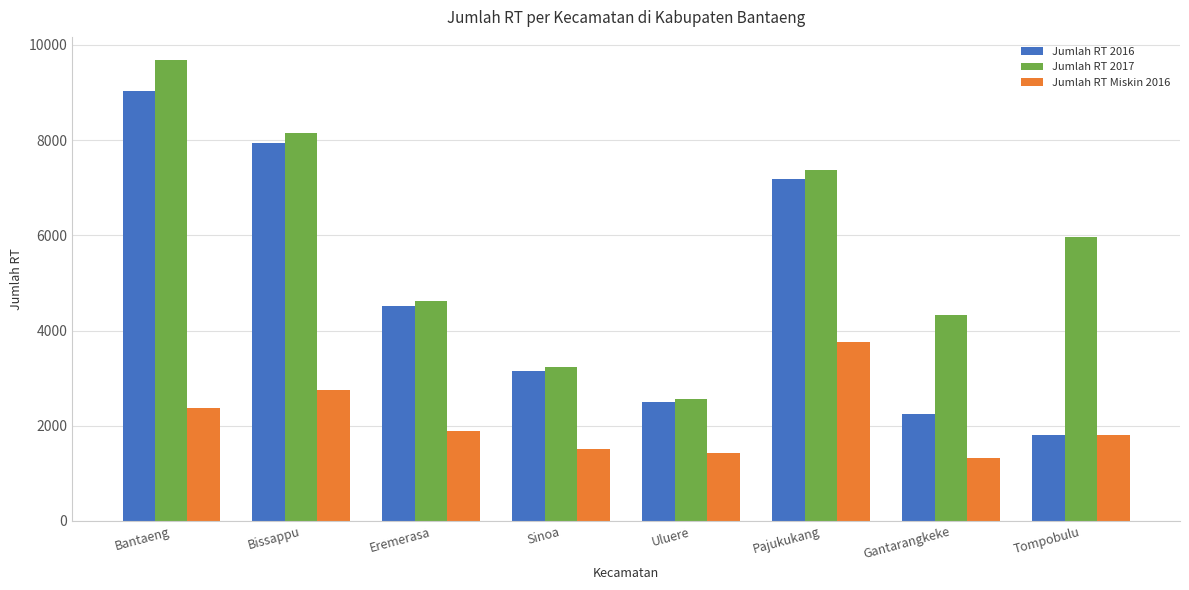

Which category has the lowest value across all series?

Gantarangkeke